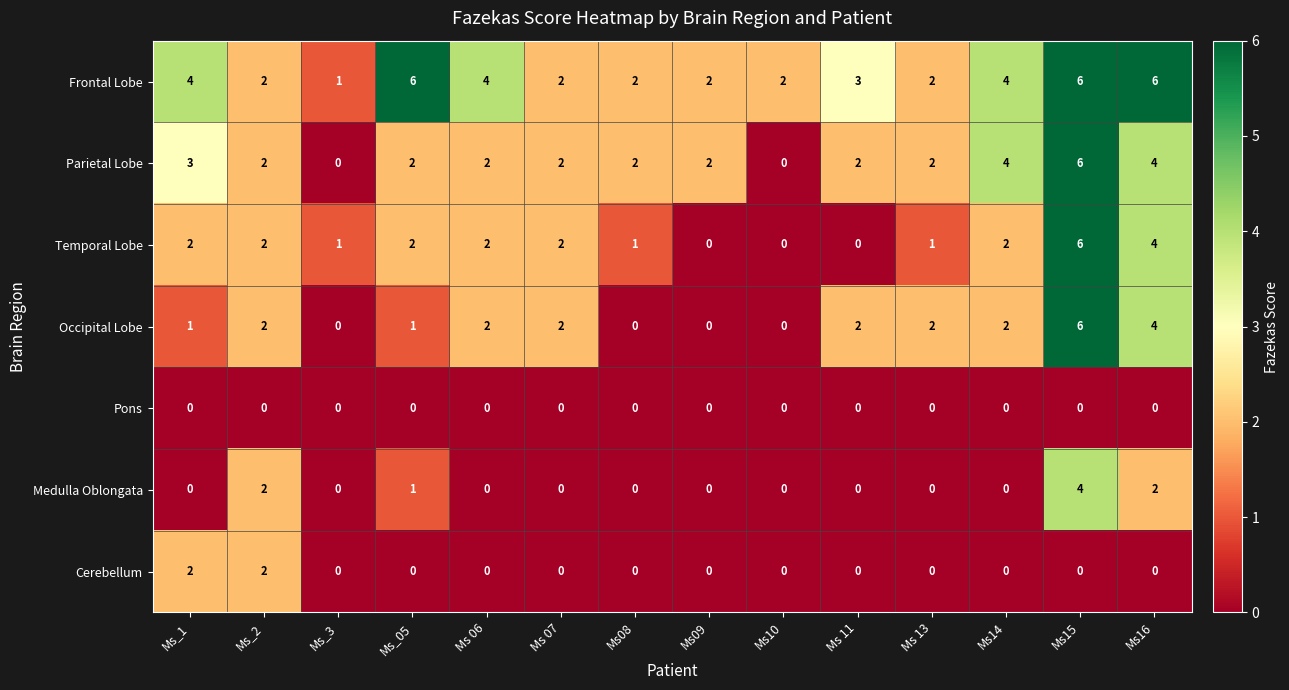

At which category is the sum across all series the highest?

Ms15